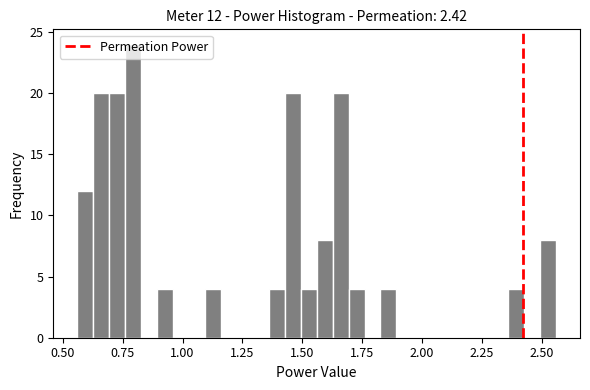

Read against the x-axis, roughly where is the centre of the tallest bar?

0.80